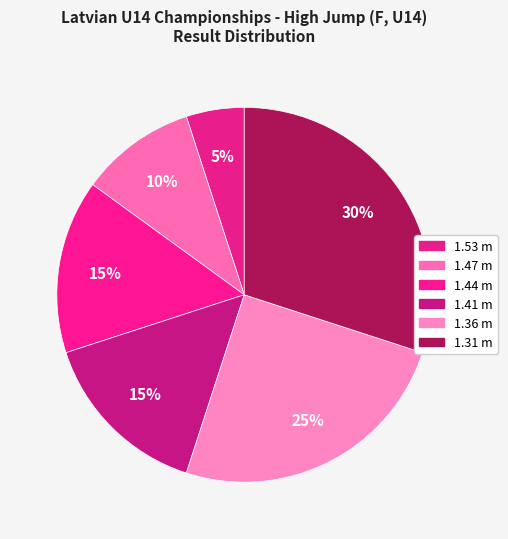

What portion of the pie excludes 1.36?

75.0%